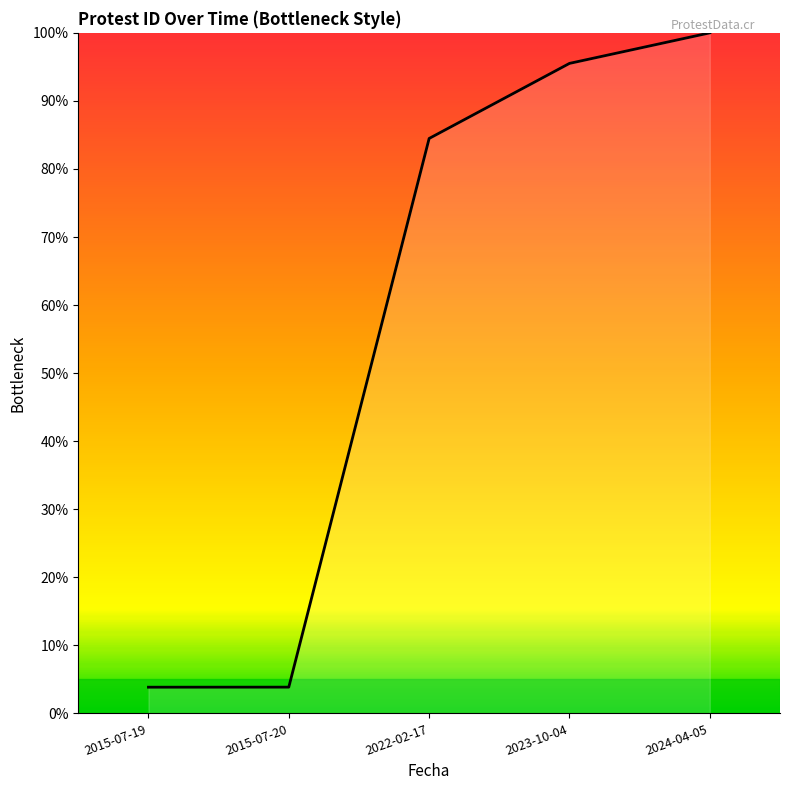

What is the minimum value shown in the chart?

3.8